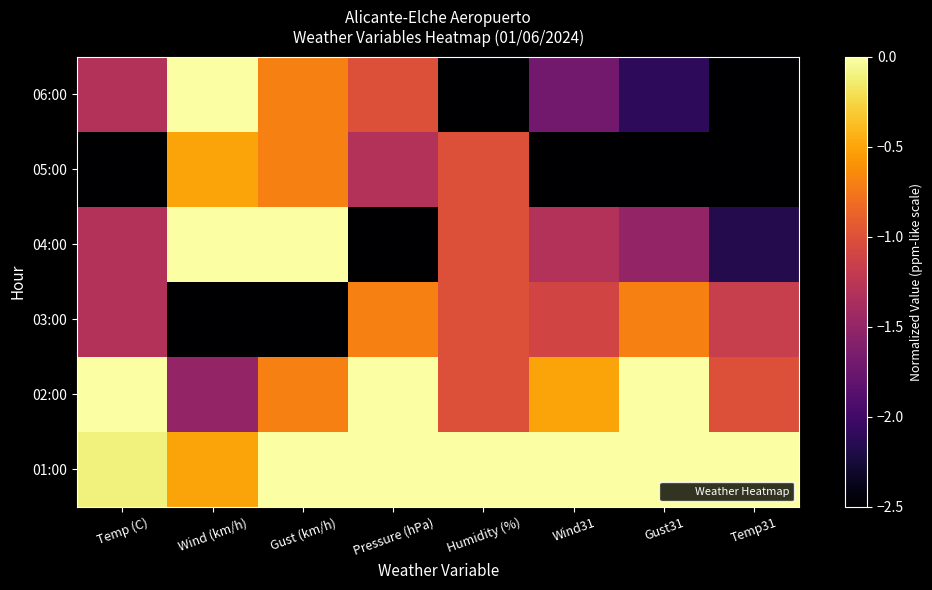

Reading left to right, what are all the values shown in this chart?

06:00: Temp (C)=-1.3	Wind (km/h)=0.0	Gust (km/h)=-0.7	Pressure (hPa)=-1.0	Humidity (%)=-2.5	Wind31=-1.7	Gust31=-2.1	Temp31=-2.5
05:00: Temp (C)=-2.5	Wind (km/h)=-0.5	Gust (km/h)=-0.7	Pressure (hPa)=-1.3	Humidity (%)=-1.0	Wind31=-2.5	Gust31=-2.5	Temp31=-2.5
04:00: Temp (C)=-1.3	Wind (km/h)=0.5	Gust (km/h)=0.5	Pressure (hPa)=-2.5	Humidity (%)=-1.0	Wind31=-1.3	Gust31=-1.5	Temp31=-2.2
03:00: Temp (C)=-1.3	Wind (km/h)=-2.5	Gust (km/h)=-2.5	Pressure (hPa)=-0.7	Humidity (%)=-1.0	Wind31=-1.1	Gust31=-0.7	Temp31=-1.2
02:00: Temp (C)=0.5	Wind (km/h)=-1.5	Gust (km/h)=-0.7	Pressure (hPa)=0.2	Humidity (%)=-1.0	Wind31=-0.5	Gust31=0.5	Temp31=-1.0
01:00: Temp (C)=-0.1	Wind (km/h)=-0.5	Gust (km/h)=0.5	Pressure (hPa)=0.5	Humidity (%)=0.5	Wind31=0.5	Gust31=0.5	Temp31=0.5